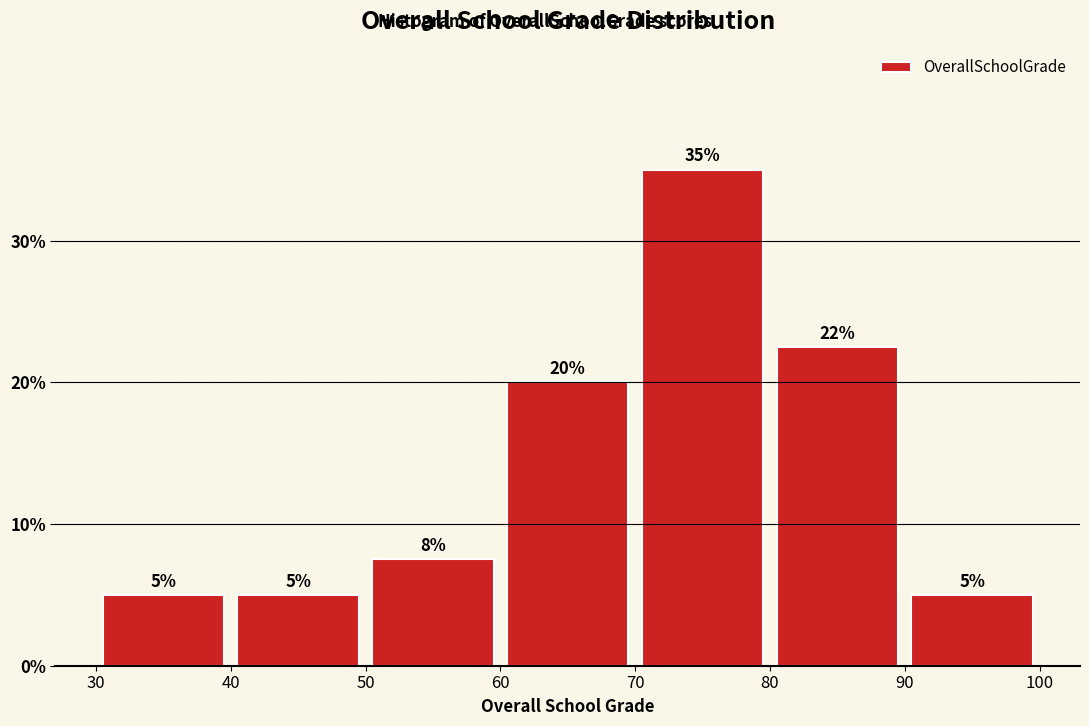

Over which range of the x-axis is the bar tallest?

70 to 80